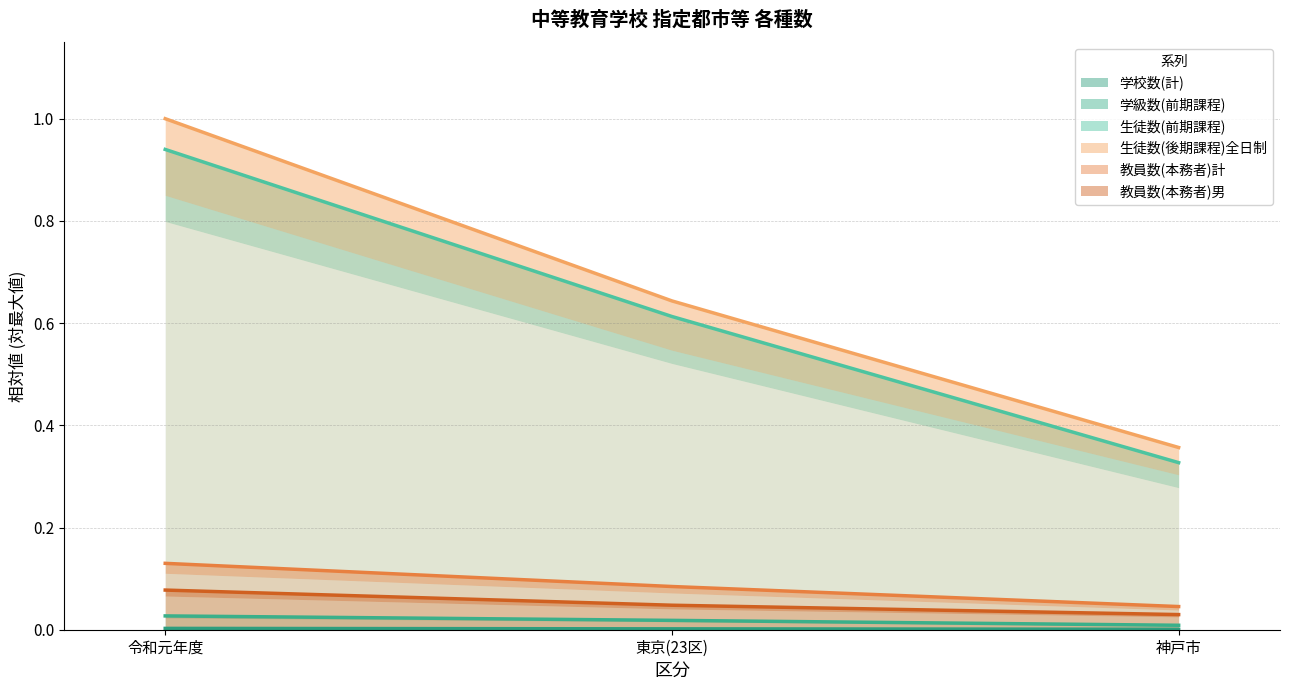

At which category is the sum across all series the highest?

令和元年度